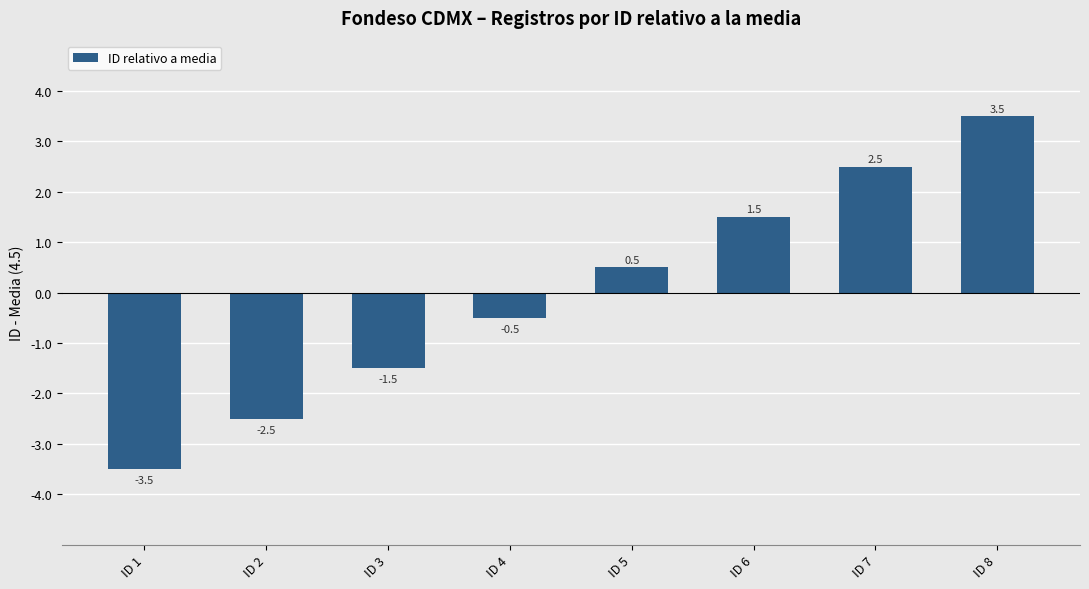

The value at ID 6 is 0.6. True or false?

False